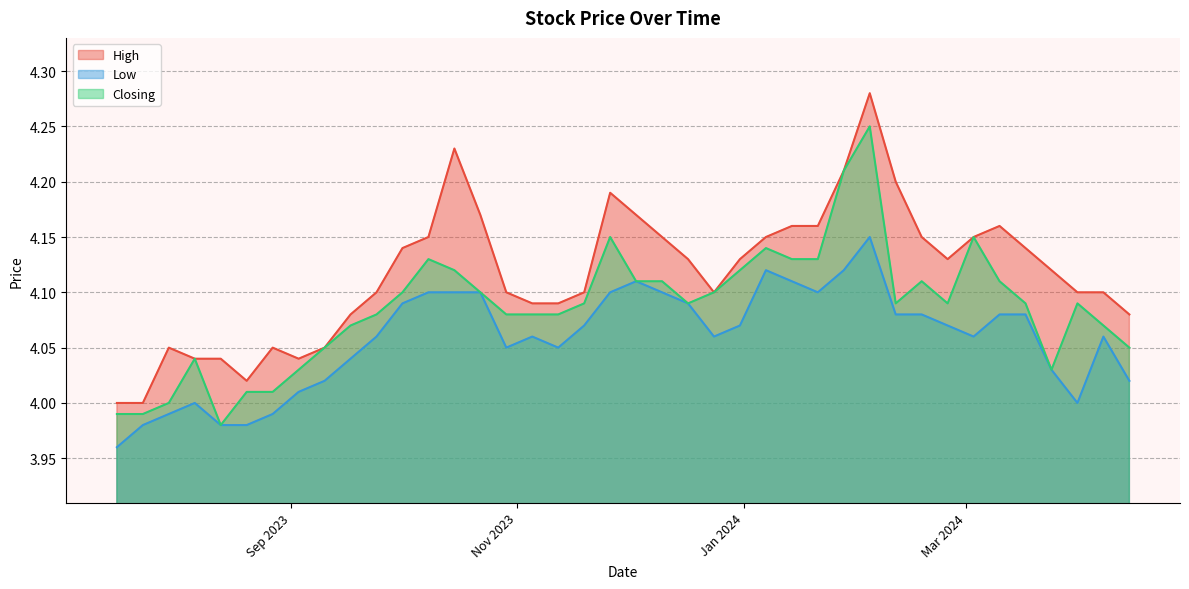

Reading left to right, extract all data points from this chart.

High: 14/04/2024=4.1	07/04/2024=4.1	31/03/2024=4.1	24/03/2024=4.1	17/03/2024=4.1	10/03/2024=4.2	03/03/2024=4.2	25/02/2024=4.1	18/02/2024=4.2	11/02/2024=4.2	04/02/2024=4.3	28/01/2024=4.2	21/01/2024=4.2	14/01/2024=4.2	07/01/2024=4.2	31/12/2023=4.1	24/12/2023=4.1	17/12/2023=4.1	10/12/2023=4.2	03/12/2023=4.2	26/11/2023=4.2	19/11/2023=4.1	12/11/2023=4.1	05/11/2023=4.1	29/10/2023=4.1	22/10/2023=4.2	15/10/2023=4.2	08/10/2023=4.2	01/10/2023=4.1	24/09/2023=4.1	17/09/2023=4.1	10/09/2023=4.0	03/09/2023=4.0	27/08/2023=4.0	20/08/2023=4.0	13/08/2023=4.0	06/08/2023=4.0	30/07/2023=4.0	23/07/2023=4.0	16/07/2023=4.0
Low: 14/04/2024=4.0	07/04/2024=4.1	31/03/2024=4.0	24/03/2024=4.0	17/03/2024=4.1	10/03/2024=4.1	03/03/2024=4.1	25/02/2024=4.1	18/02/2024=4.1	11/02/2024=4.1	04/02/2024=4.2	28/01/2024=4.1	21/01/2024=4.1	14/01/2024=4.1	07/01/2024=4.1	31/12/2023=4.1	24/12/2023=4.1	17/12/2023=4.1	10/12/2023=4.1	03/12/2023=4.1	26/11/2023=4.1	19/11/2023=4.1	12/11/2023=4.0	05/11/2023=4.1	29/10/2023=4.0	22/10/2023=4.1	15/10/2023=4.1	08/10/2023=4.1	01/10/2023=4.1	24/09/2023=4.1	17/09/2023=4.0	10/09/2023=4.0	03/09/2023=4.0	27/08/2023=4.0	20/08/2023=4.0	13/08/2023=4.0	06/08/2023=4.0	30/07/2023=4.0	23/07/2023=4.0	16/07/2023=4.0
Closing: 14/04/2024=4.0	07/04/2024=4.1	31/03/2024=4.1	24/03/2024=4.0	17/03/2024=4.1	10/03/2024=4.1	03/03/2024=4.2	25/02/2024=4.1	18/02/2024=4.1	11/02/2024=4.1	04/02/2024=4.2	28/01/2024=4.2	21/01/2024=4.1	14/01/2024=4.1	07/01/2024=4.1	31/12/2023=4.1	24/12/2023=4.1	17/12/2023=4.1	10/12/2023=4.1	03/12/2023=4.1	26/11/2023=4.2	19/11/2023=4.1	12/11/2023=4.1	05/11/2023=4.1	29/10/2023=4.1	22/10/2023=4.1	15/10/2023=4.1	08/10/2023=4.1	01/10/2023=4.1	24/09/2023=4.1	17/09/2023=4.1	10/09/2023=4.0	03/09/2023=4.0	27/08/2023=4.0	20/08/2023=4.0	13/08/2023=4.0	06/08/2023=4.0	30/07/2023=4.0	23/07/2023=4.0	16/07/2023=4.0